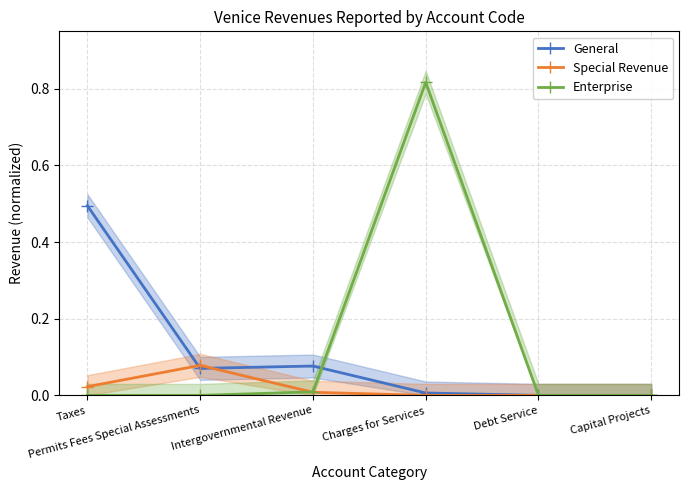

Between which two adjacent categories do Special Revenue and General first intersect?

Taxes and Permits Fees Special Assessments